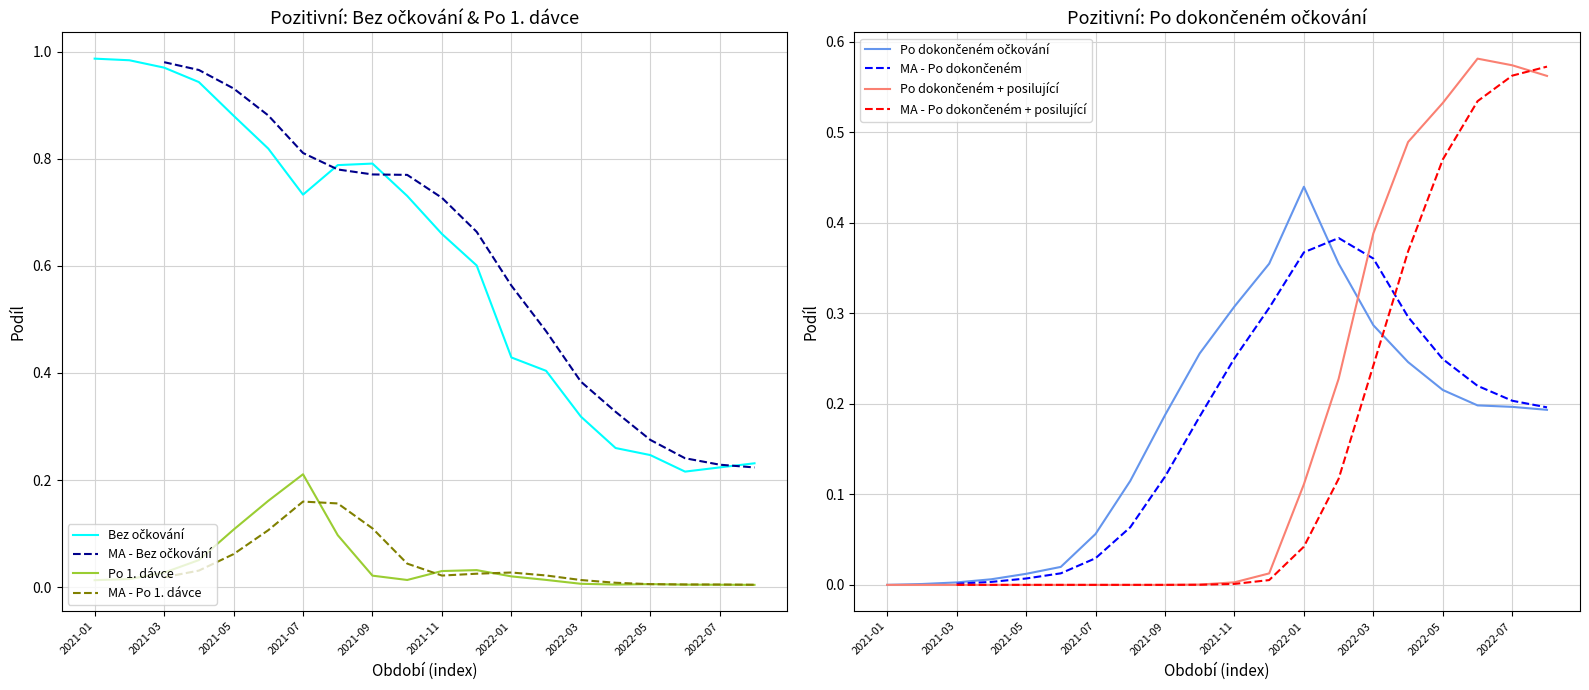

At which label is Pozitivní po dokončeném očkování + posilující (%) closest to 0?

2021-01